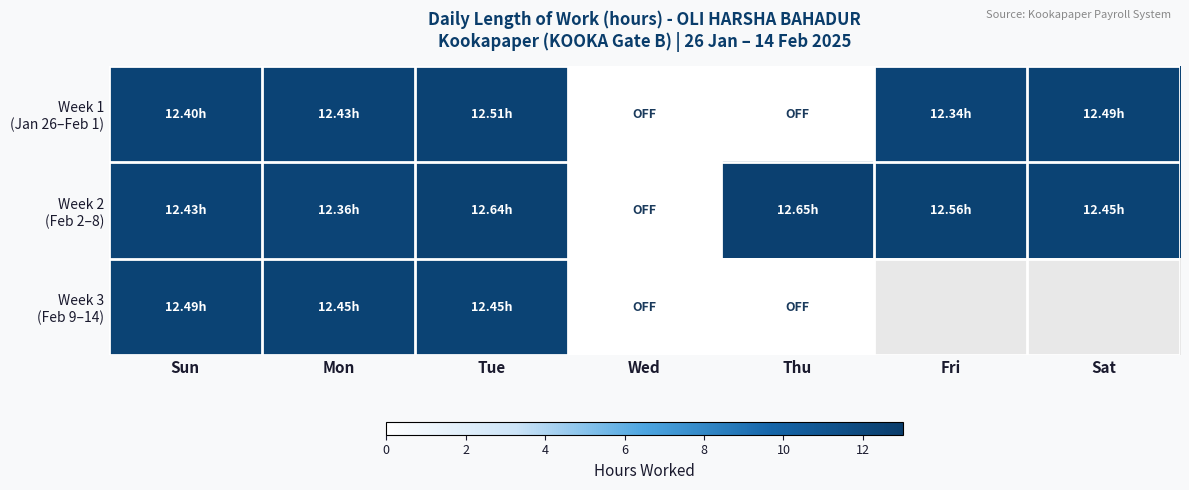

At which label is Week 1 (Jan 26–Feb 1) closest to 6?

Wed